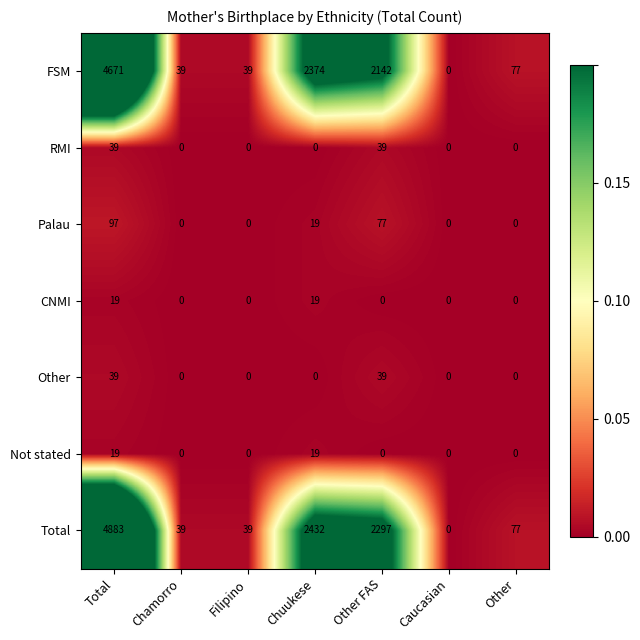

What is the greatest value displayed?

4883